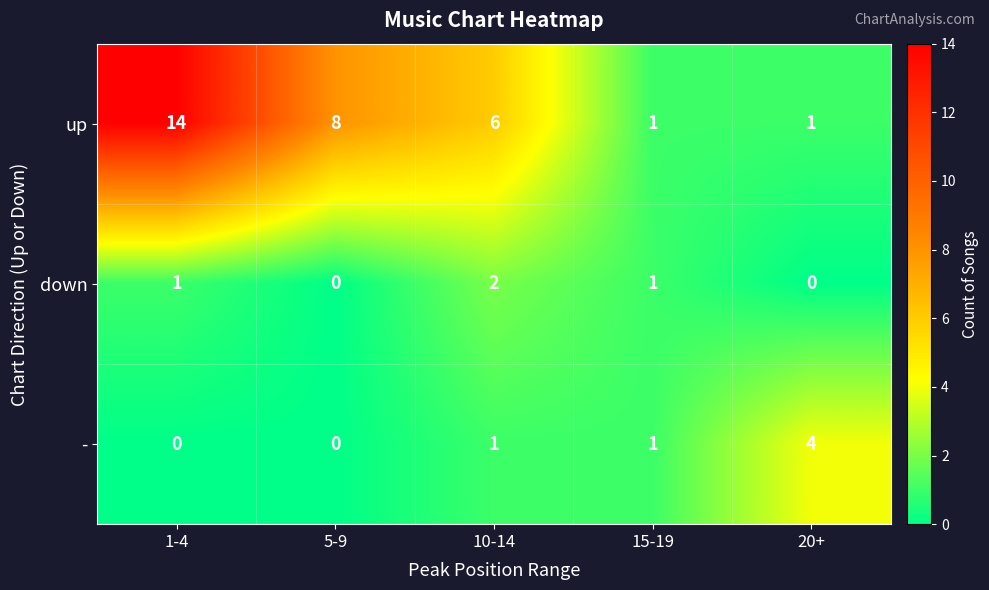

At how many categories does at least one series exceed 12?

1